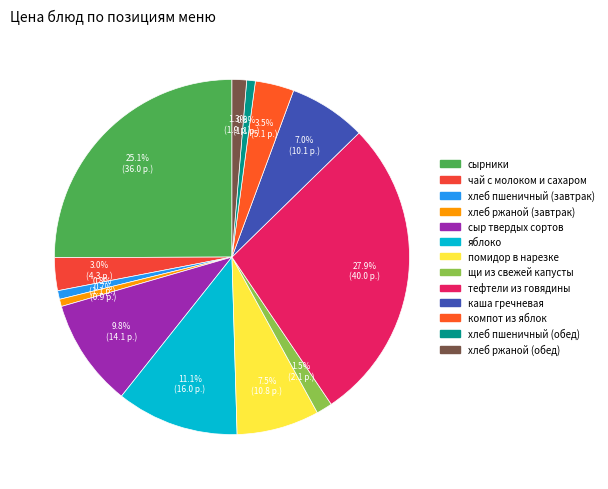

The хлеб ржаной (завтрак) slice represents 1% of the pie. True or false?

True